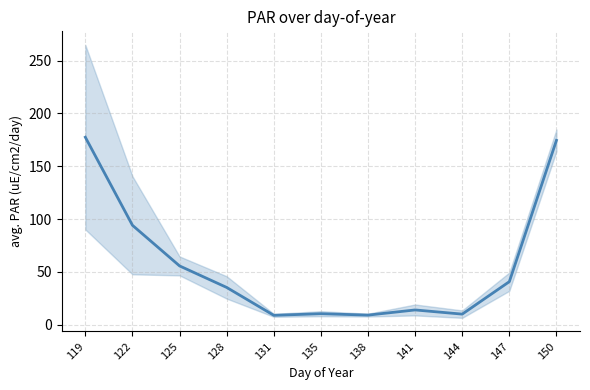

List the labels in order of value, largest first.

119, 150, 122, 125, 147, 128, 141, 135, 144, 138, 131